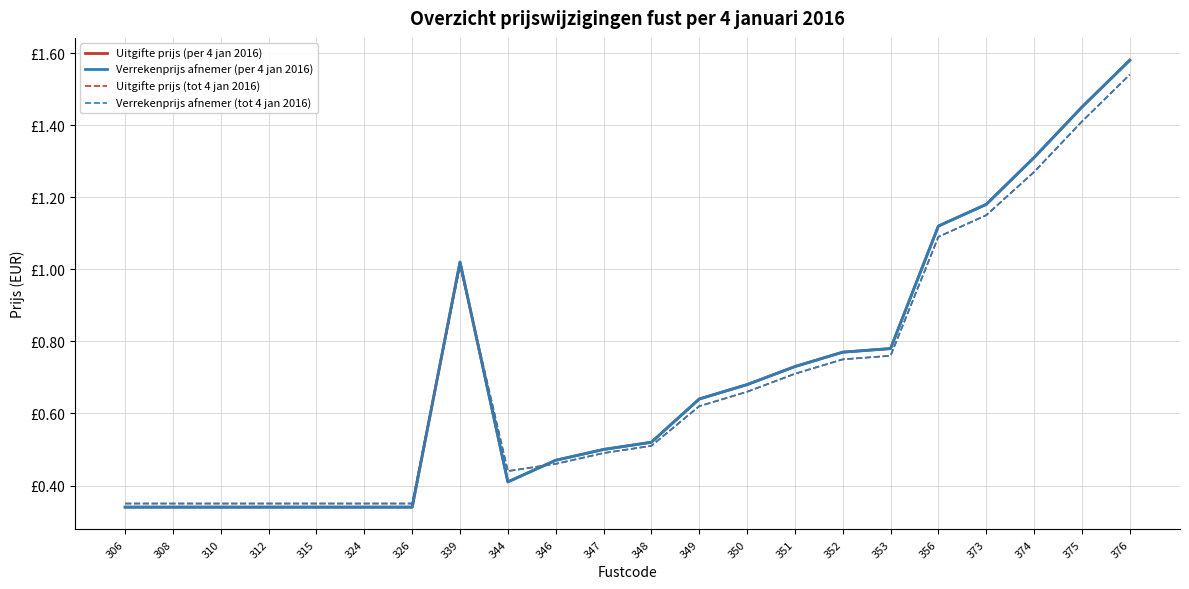

Between 324 and 374, which series saw the biggest shift?

Uitgifte prijs (per 4 jan 2016)